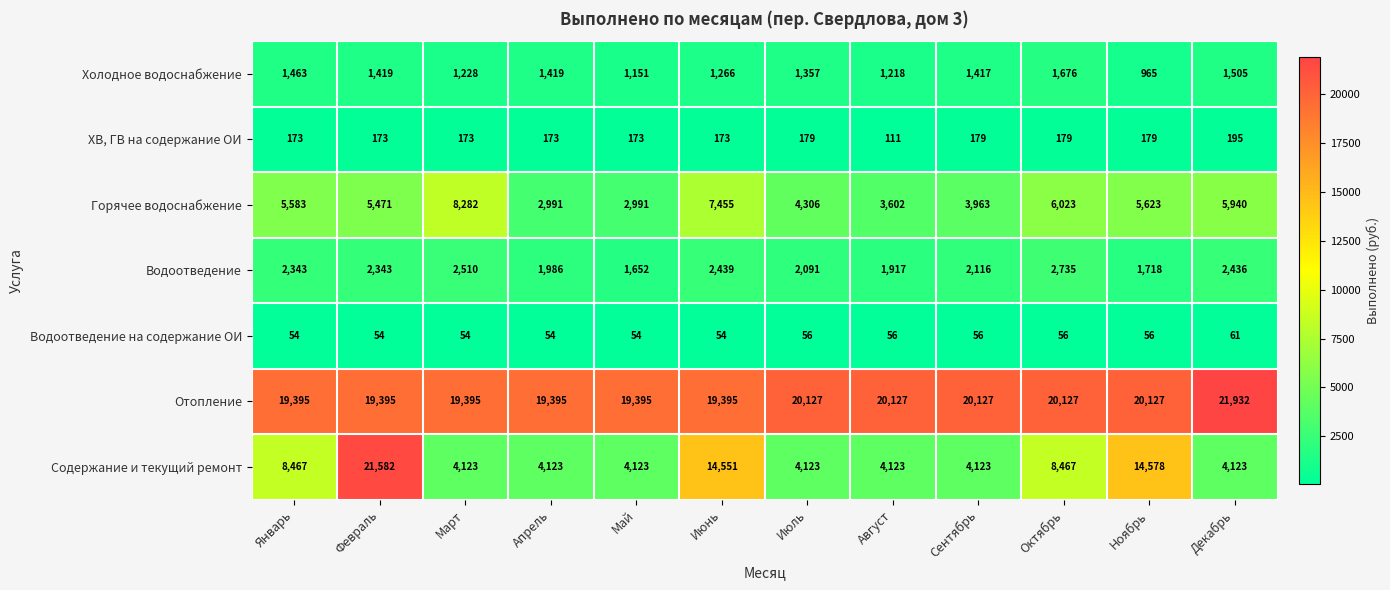

Between Май and Декабрь, which series saw the biggest shift?

Горячее водоснабжение